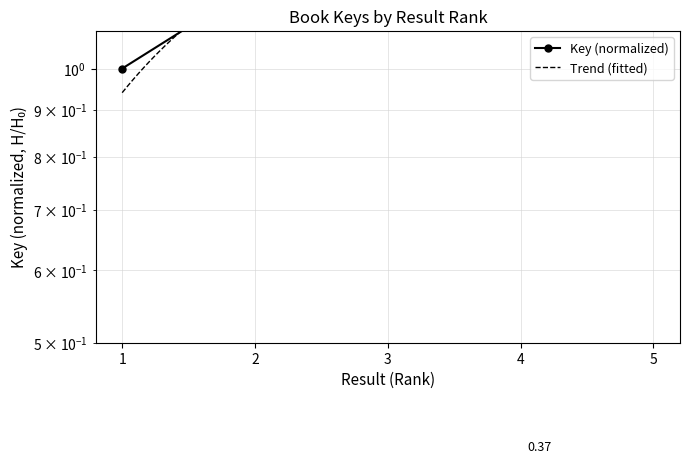

Approximately how many times larger is the value at 3 compared to 1?

1.1